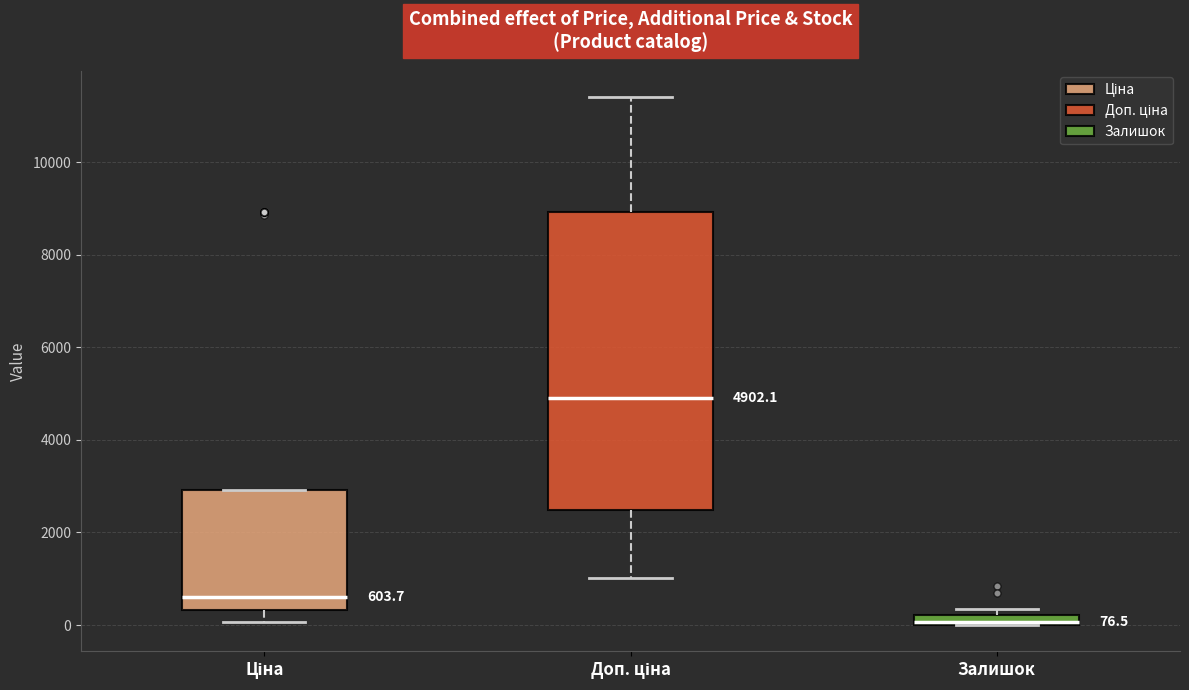

Which box is the tallest, from its lower edge to its upper edge?

Доп. ціна